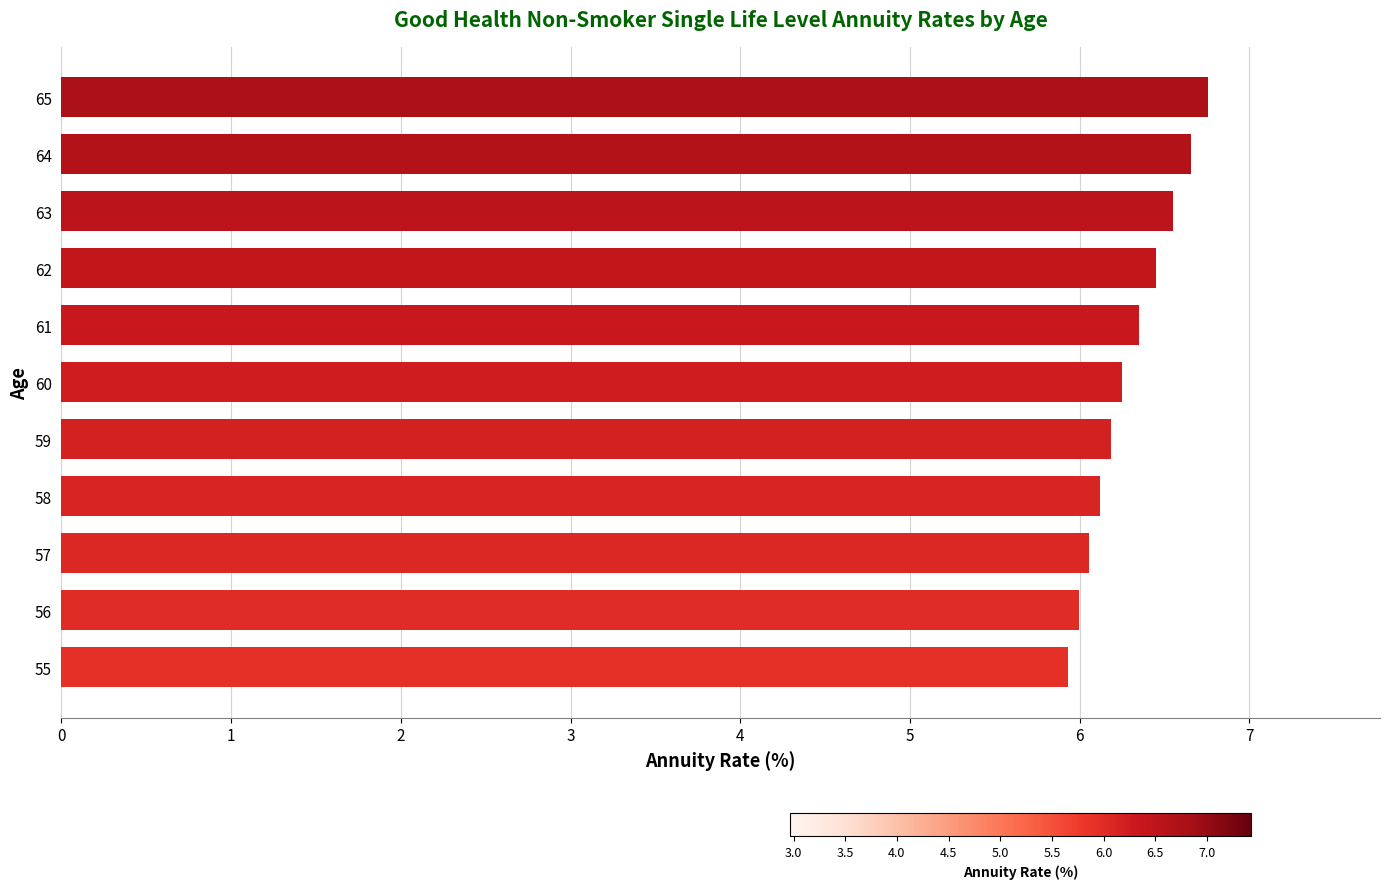

Reading top to bottom, transcribe all the data shown in this chart.

65=6.8	64=6.7	63=6.6	62=6.5	61=6.3	60=6.2	59=6.2	58=6.1	57=6.1	56=6.0	55=5.9